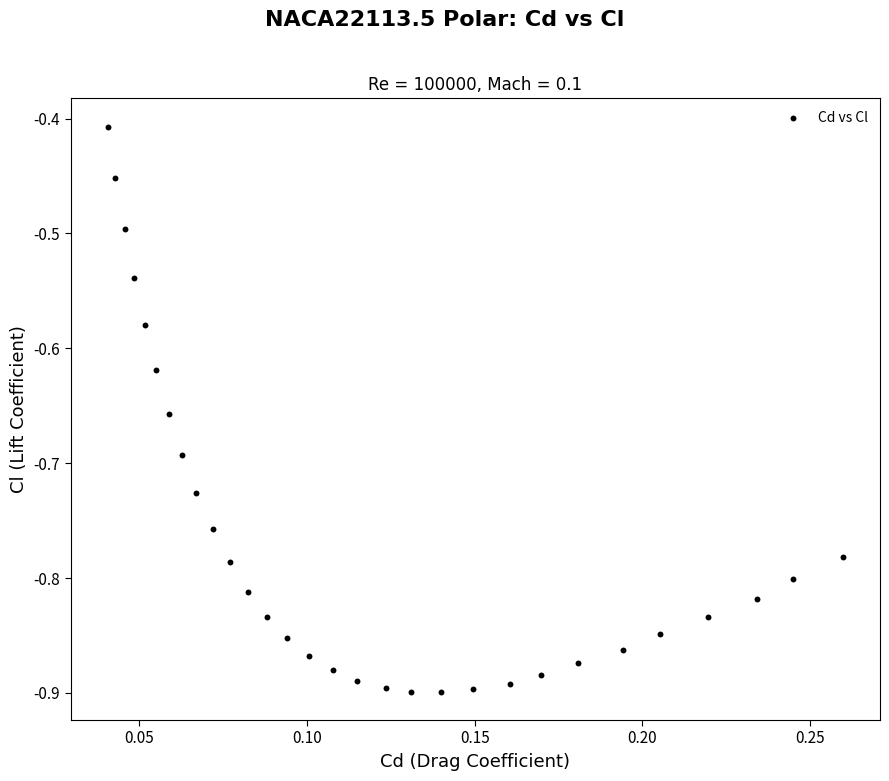

What is the range of Y values (max minus min)?

0.5